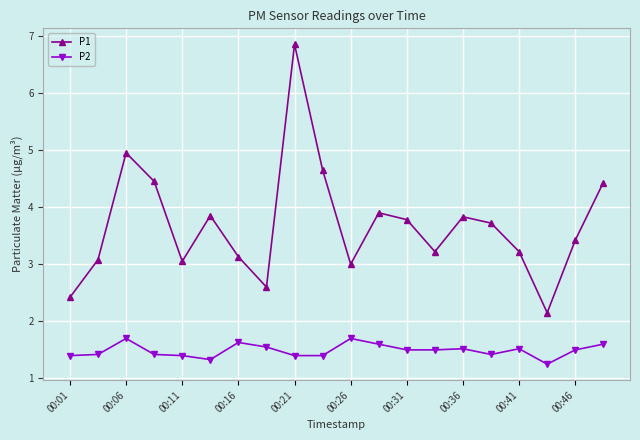

List the series in order of their peak value, highest first.

P1, P2